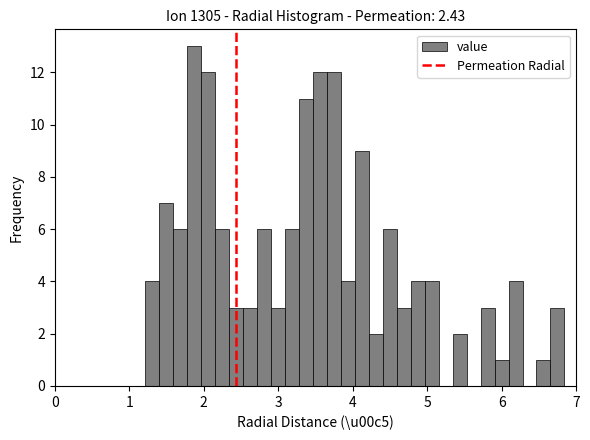

Read against the x-axis, roughly where is the centre of the tallest bar?

1.9